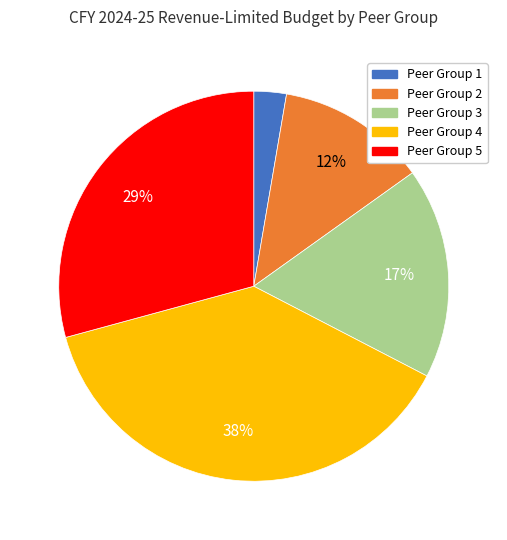

Which slice is the largest?

Peer Group 4